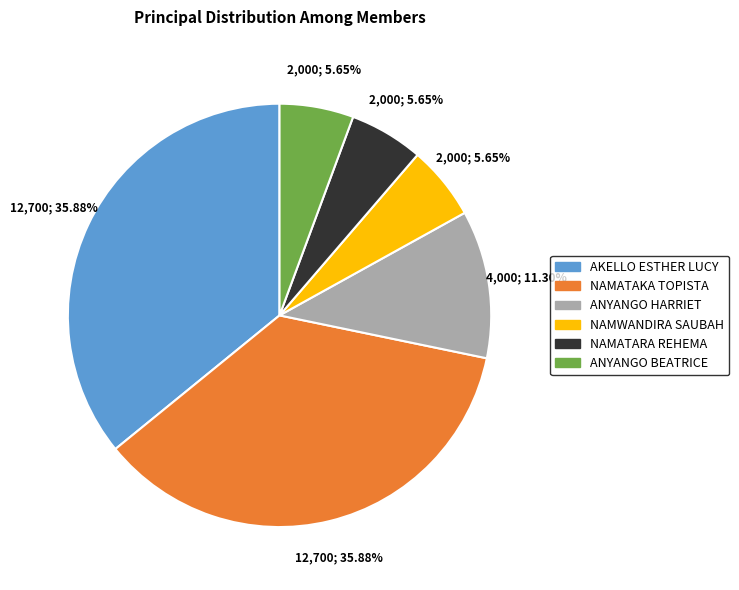

To the nearest percent, what percentage of the pie is NAMWANDIRA SAUBAH?

6%